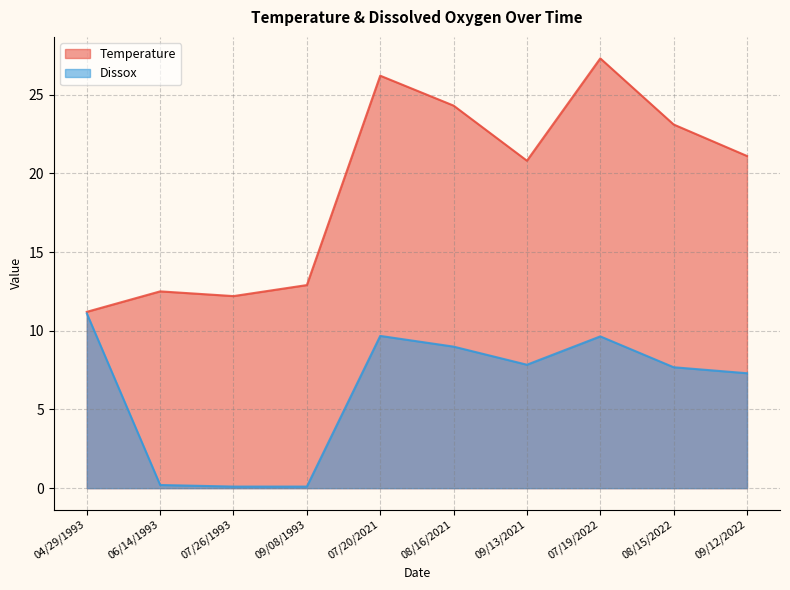

Reading right to left, what are all the values shown in this chart?

Temperature: 09/12/2022=21.1	08/15/2022=23.1	07/19/2022=27.3	09/13/2021=20.8	08/16/2021=24.3	07/20/2021=26.2	09/08/1993=12.9	07/26/1993=12.2	06/14/1993=12.5	04/29/1993=11.2
Dissox: 09/12/2022=7.3	08/15/2022=7.7	07/19/2022=9.6	09/13/2021=7.8	08/16/2021=9.0	07/20/2021=9.7	09/08/1993=0.1	07/26/1993=0.1	06/14/1993=0.2	04/29/1993=11.1